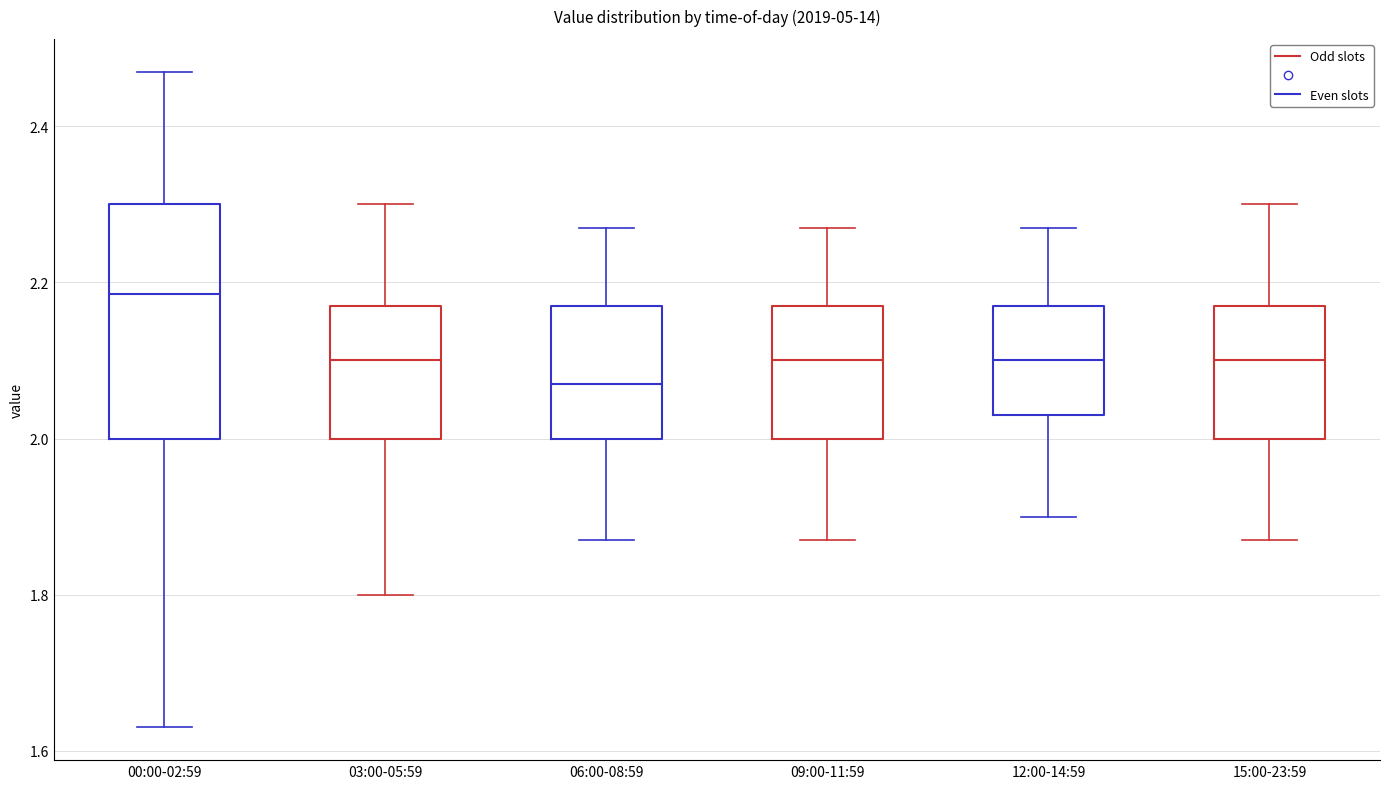

Reading left to right, read every box against the y-axis: the position of its median line, the range the box covers, and the ends of its whiskers. The values are not printed on the chart, so give them approximately, as read against the axis.

00:00-02:59: median 2.18, box 2.00 to 2.30, whiskers 1.64 to 2.48
03:00-05:59: median 2.10, box 2.00 to 2.18, whiskers 1.80 to 2.30
06:00-08:59: median 2.08, box 2.00 to 2.18, whiskers 1.88 to 2.28
09:00-11:59: median 2.10, box 2.00 to 2.18, whiskers 1.88 to 2.28
12:00-14:59: median 2.10, box 2.04 to 2.18, whiskers 1.90 to 2.28
15:00-23:59: median 2.10, box 2.00 to 2.18, whiskers 1.88 to 2.30